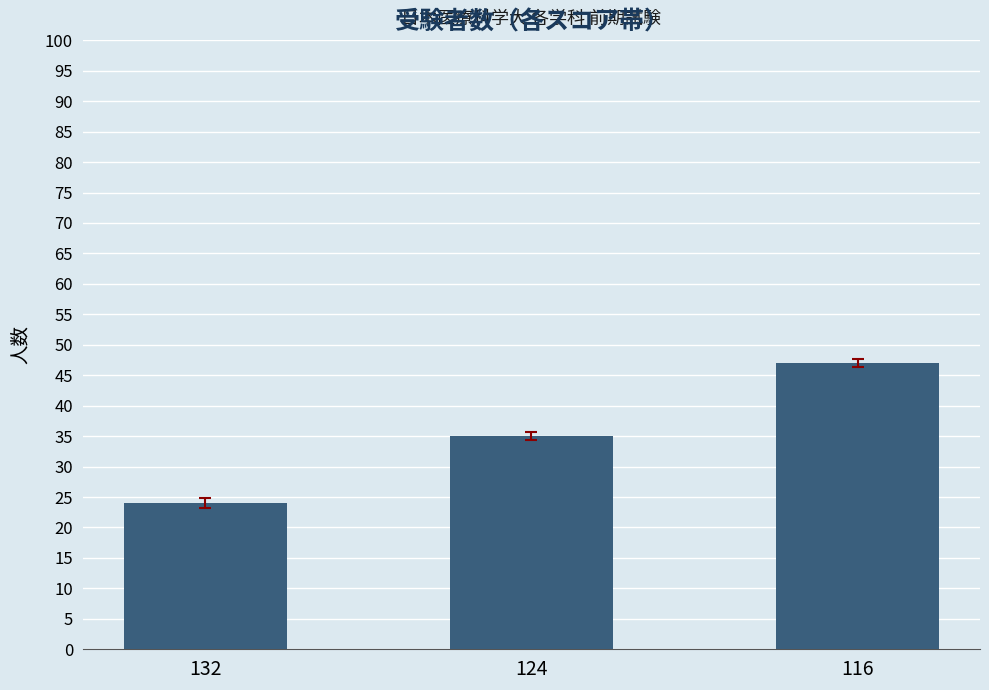

How many categories are shown in the chart?

3